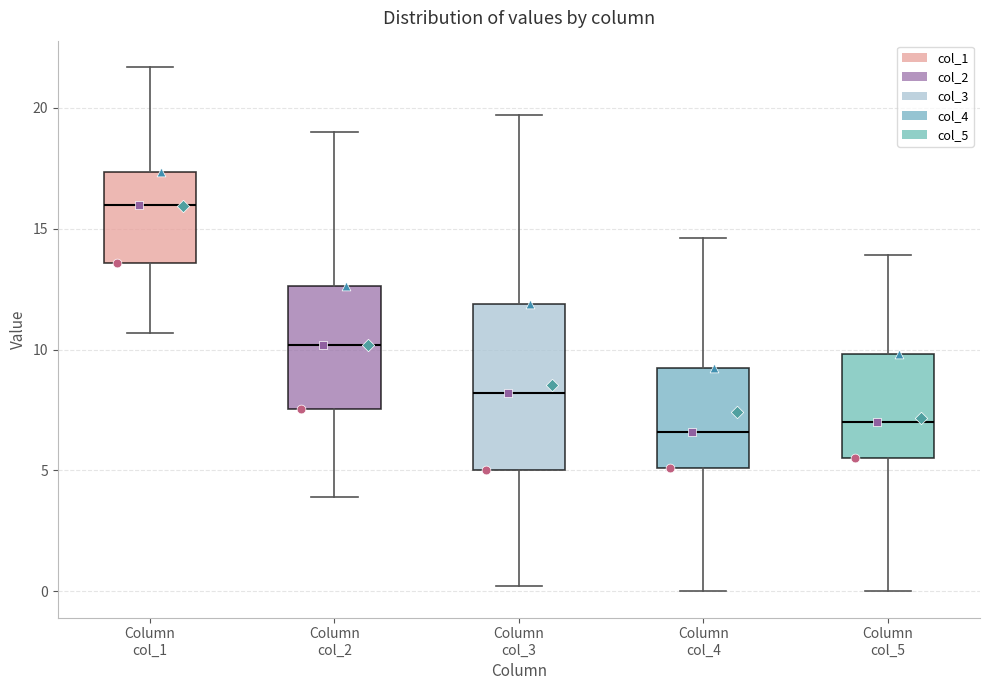

Reading left to right, read every box against the y-axis: the position of its median line, the range the box covers, and the ends of its whiskers. The values are not printed on the chart, so give them approximately, as read against the axis.

Column col_1: median 16.0, box 13.5 to 17.5, whiskers 10.5 to 21.5
Column col_2: median 10.0, box 7.5 to 12.5, whiskers 4.0 to 19.0
Column col_3: median 8.0, box 5.0 to 12.0, whiskers 0.0 to 19.5
Column col_4: median 6.5, box 5.0 to 9.5, whiskers 0.0 to 14.5
Column col_5: median 7.0, box 5.5 to 10.0, whiskers 0.0 to 14.0